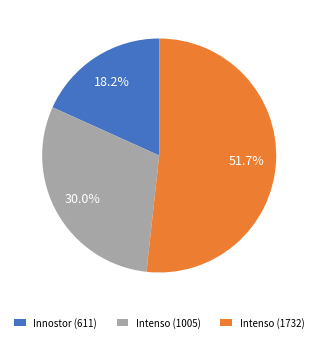

Which category accounts for the majority?

Intenso (1732)